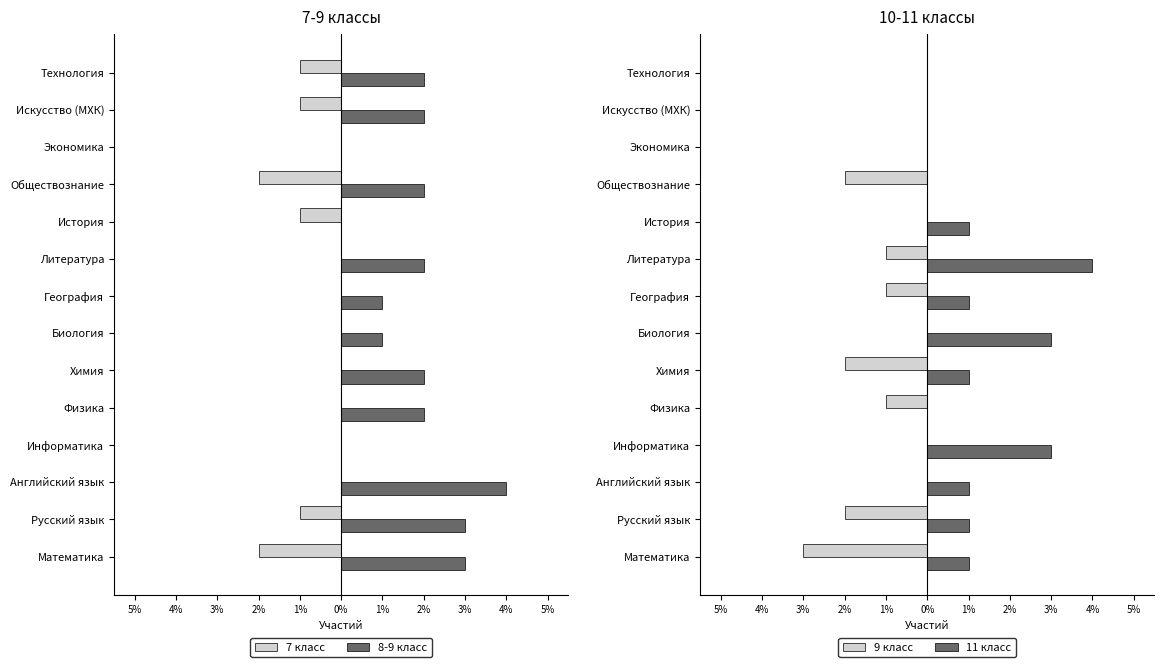

The 9 класс series shows -2 at Русский язык. True or false?

True